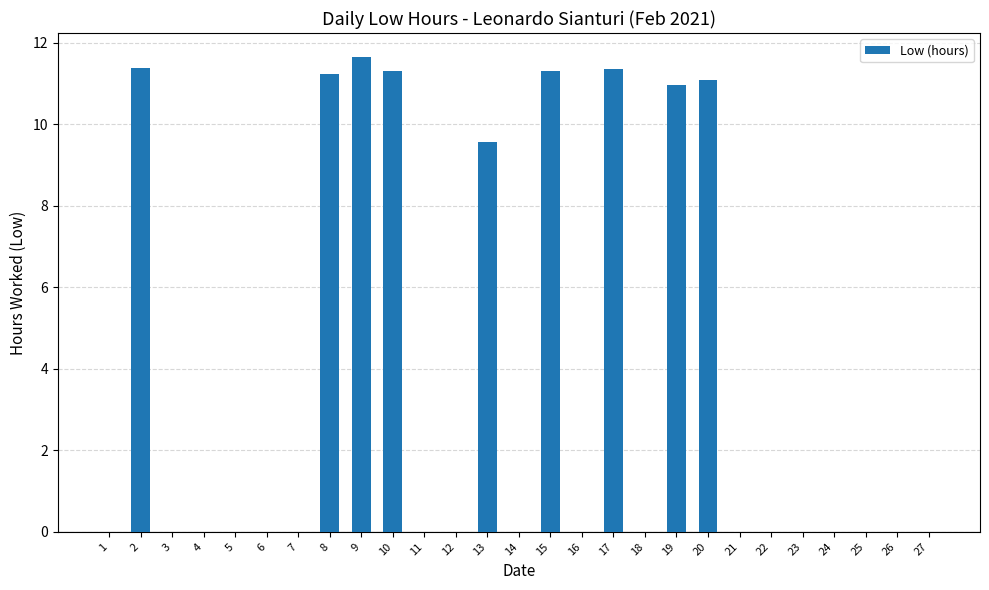

Between 24 and 8, which is larger?

8